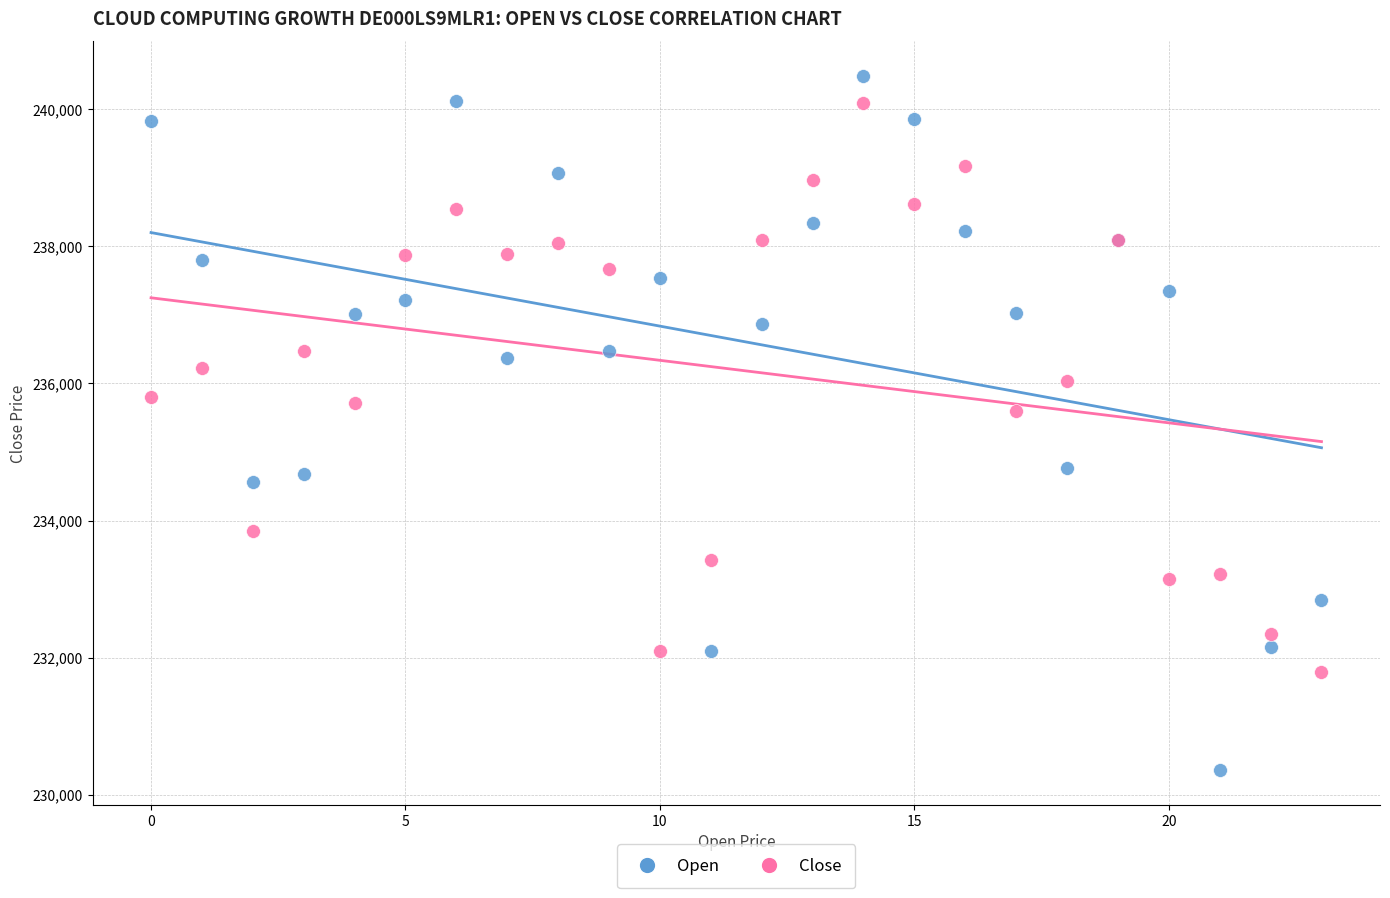

Which series contains the lowest Y value?

Open